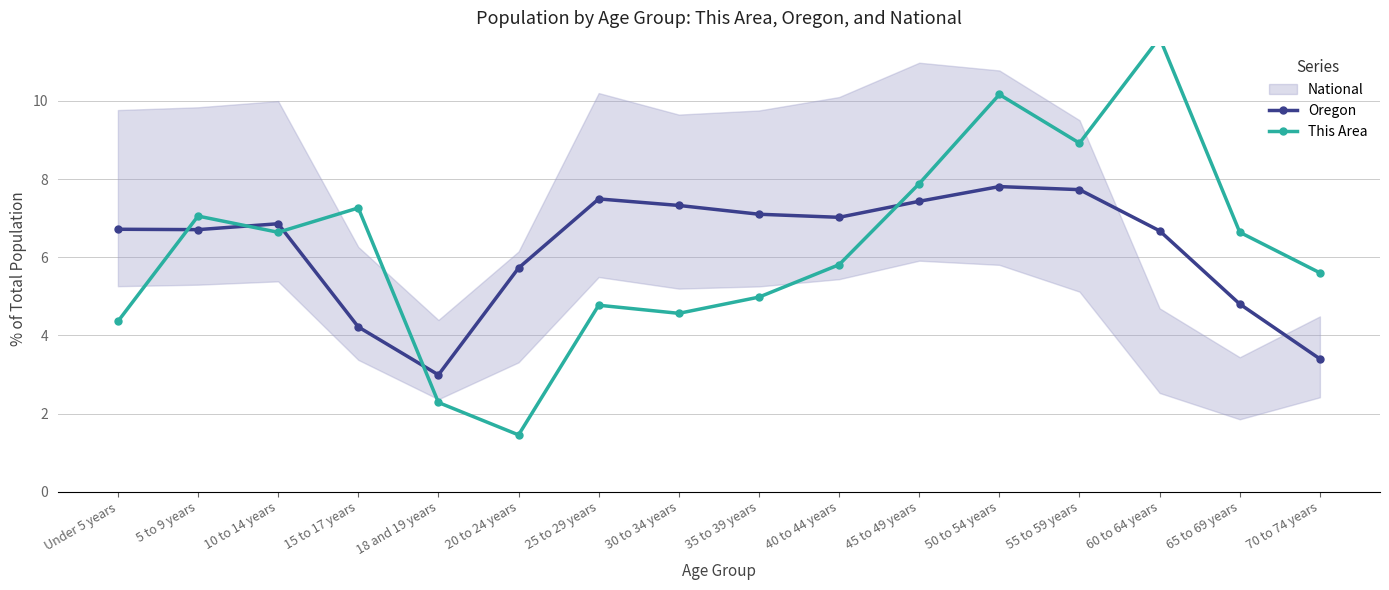

At which label is Oregon closest to 5?

65 to 69 years